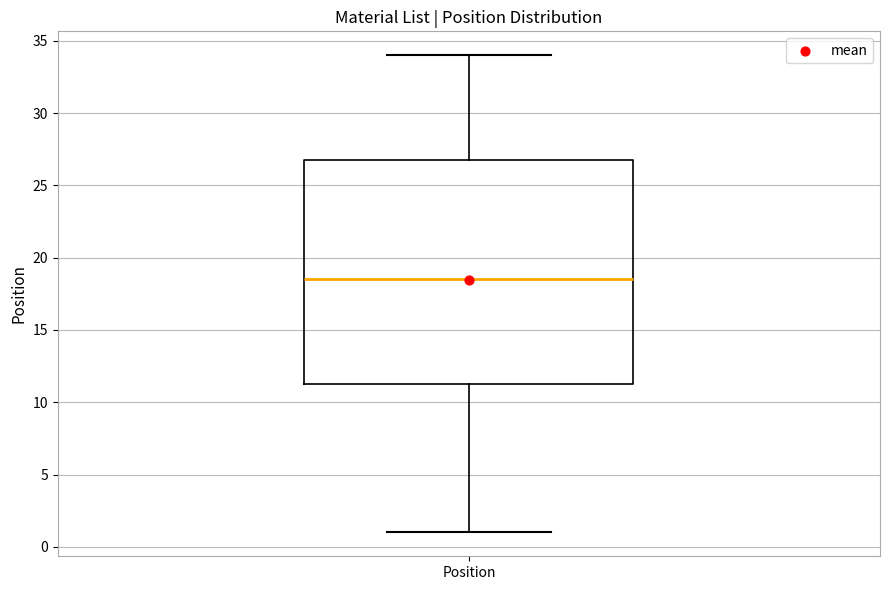

Transcribe this box plot: give where the median line is, the range the box spans, and where the two whiskers end, as read against the y-axis. The values are not printed on the chart, so give them approximately, as read against the axis.

median 18.5, box 11.5 to 27.0, whiskers 1.0 to 34.0